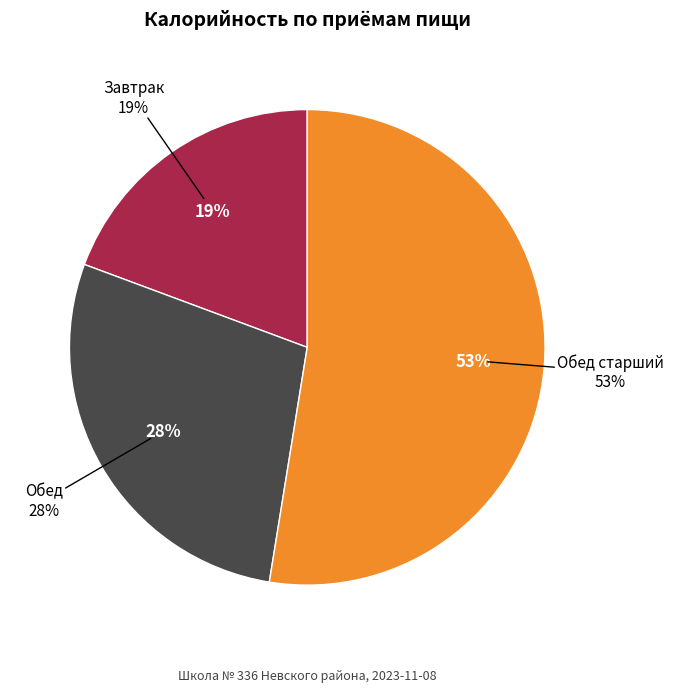

What is the ratio of the value at Завтрак to the value at Обед?

0.7